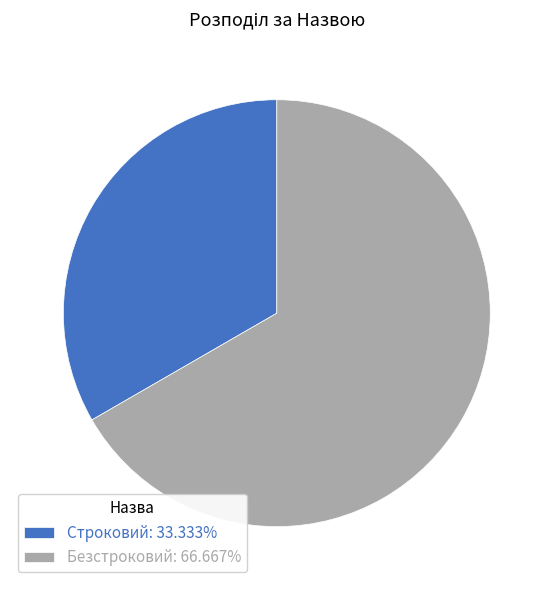

What is the ratio of the value at Строковий: 33.333% to the value at Безстроковий: 66.667%?

0.5